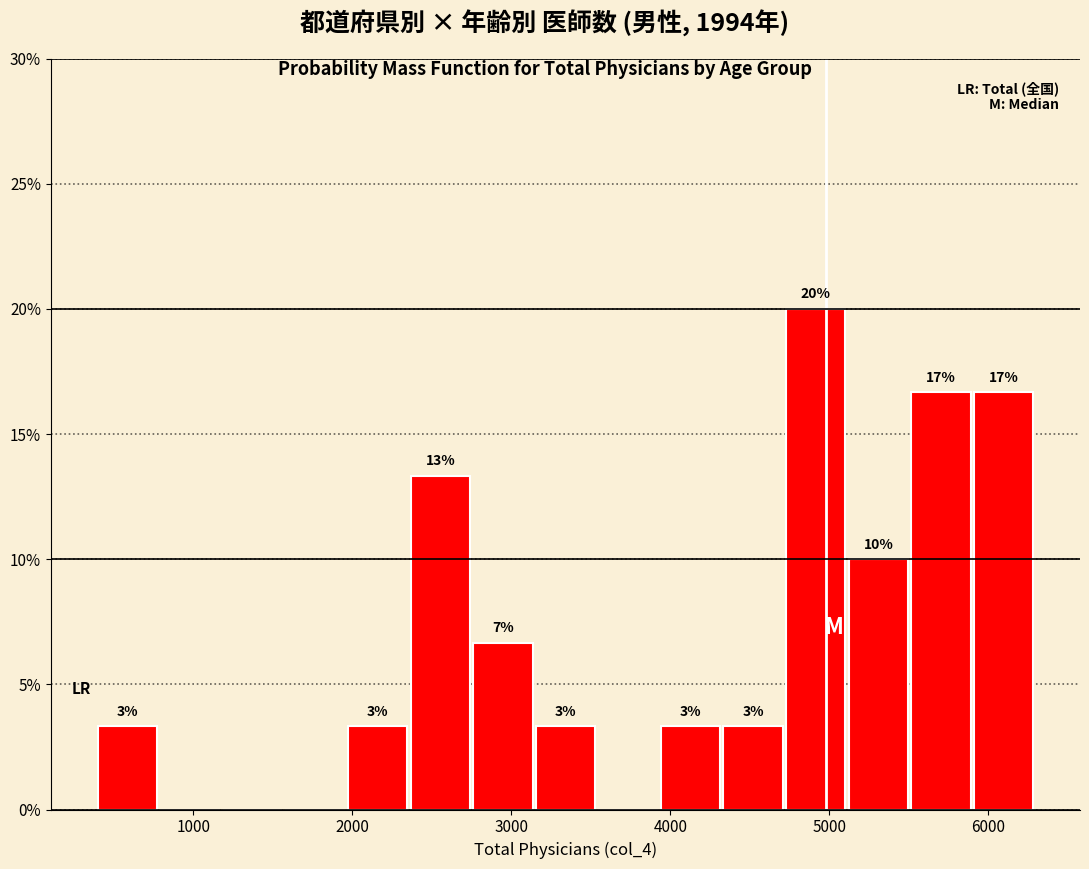

Around what value on the x-axis is the tallest bar? Give the approximate position of its centre, as read against the axis.

4900